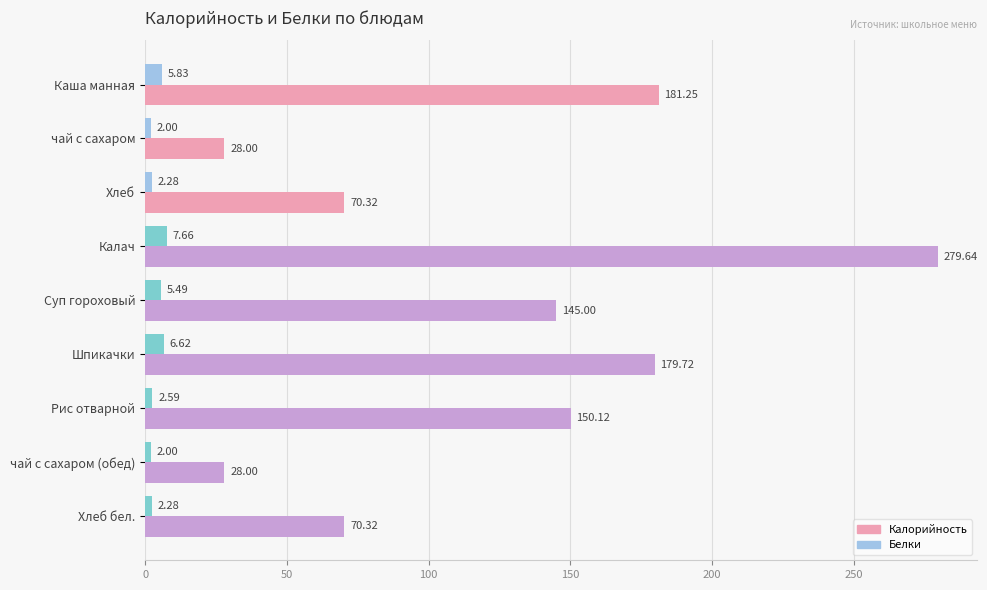

Rank the series at Каша манная from highest to lowest value.

Калорийность, Белки